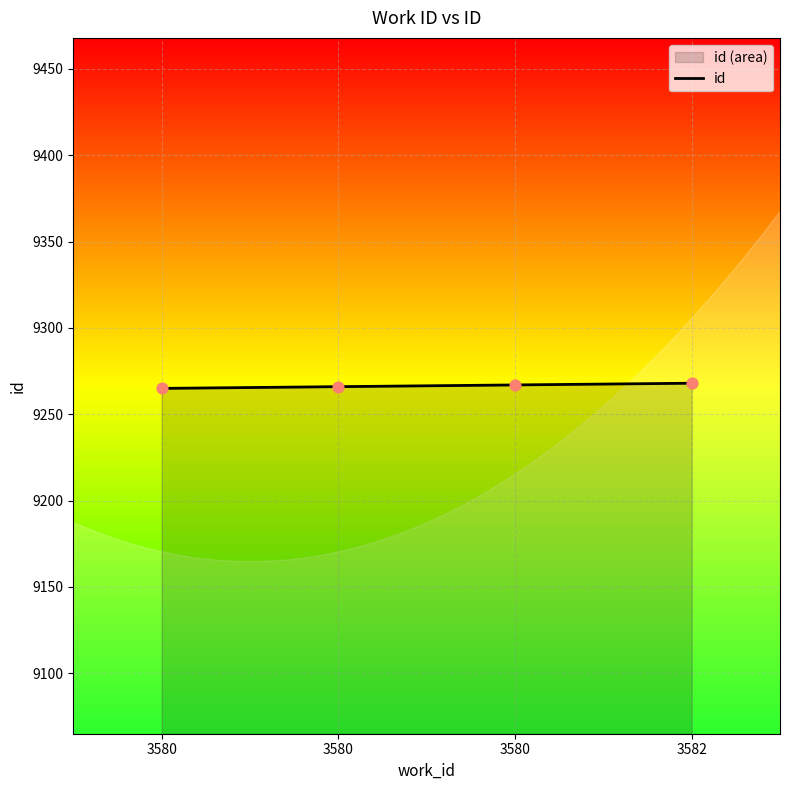

What is the ratio of the value at 3582 to the value at 3580?

1.0